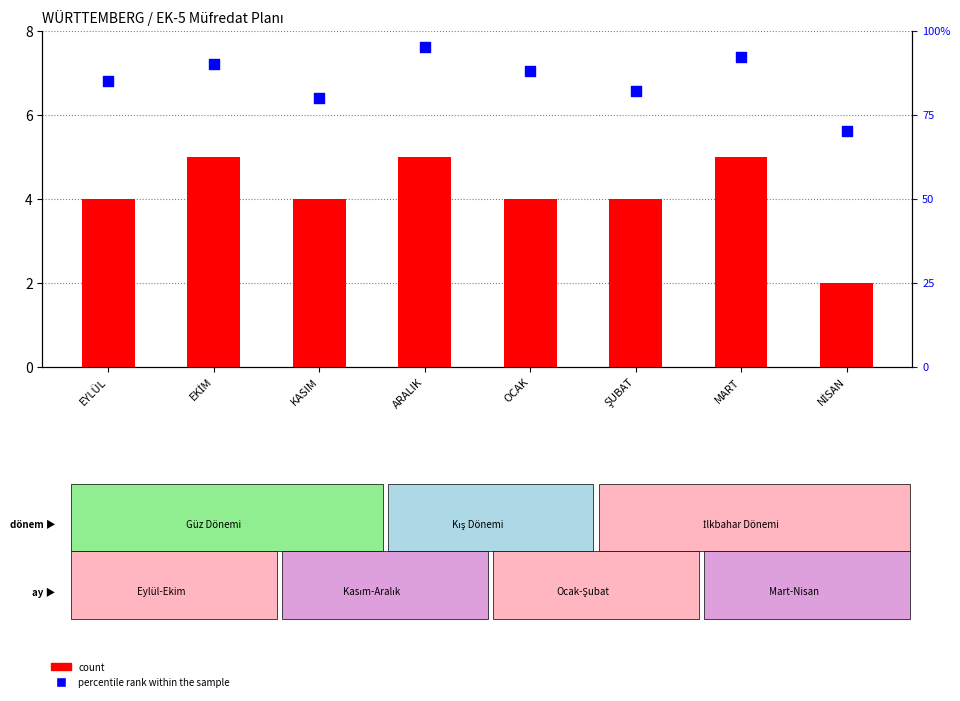

Which series contains the highest Y value?

percentile rank within the sample